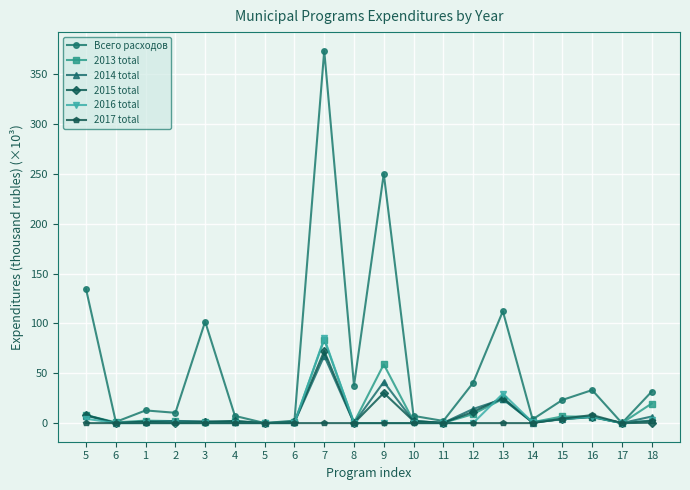

How many series are shown in this chart?

6